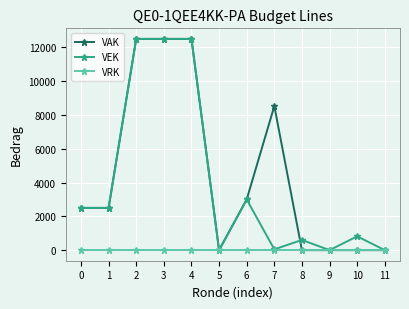

True or false: VEK has more than 2 points higher than both neighbors.

True